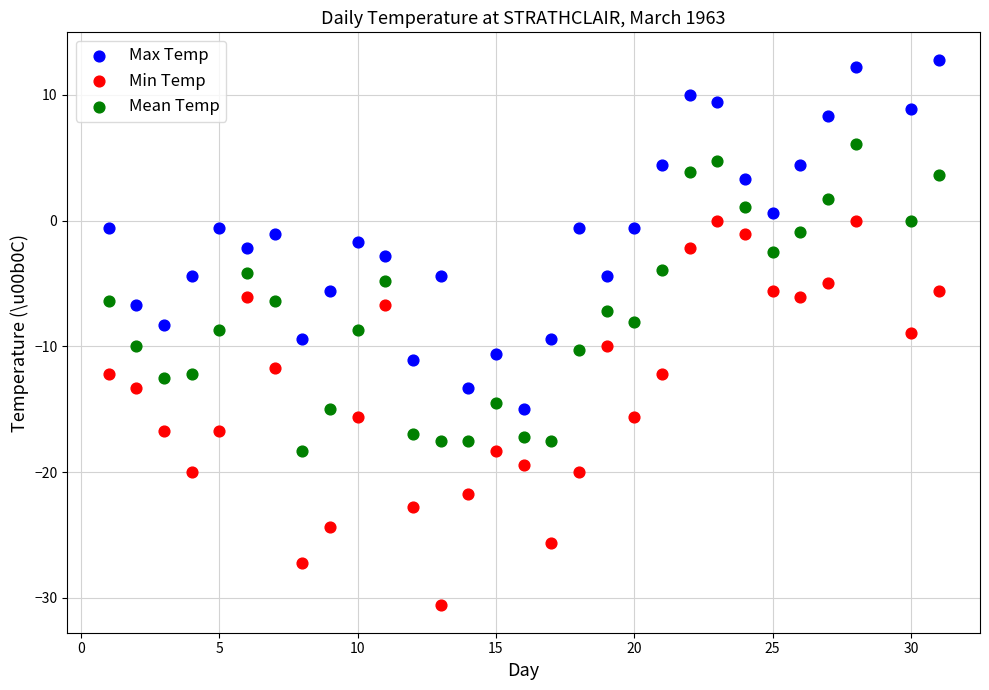

Across all data points, what is the range of X values (max minus min)?

30.0